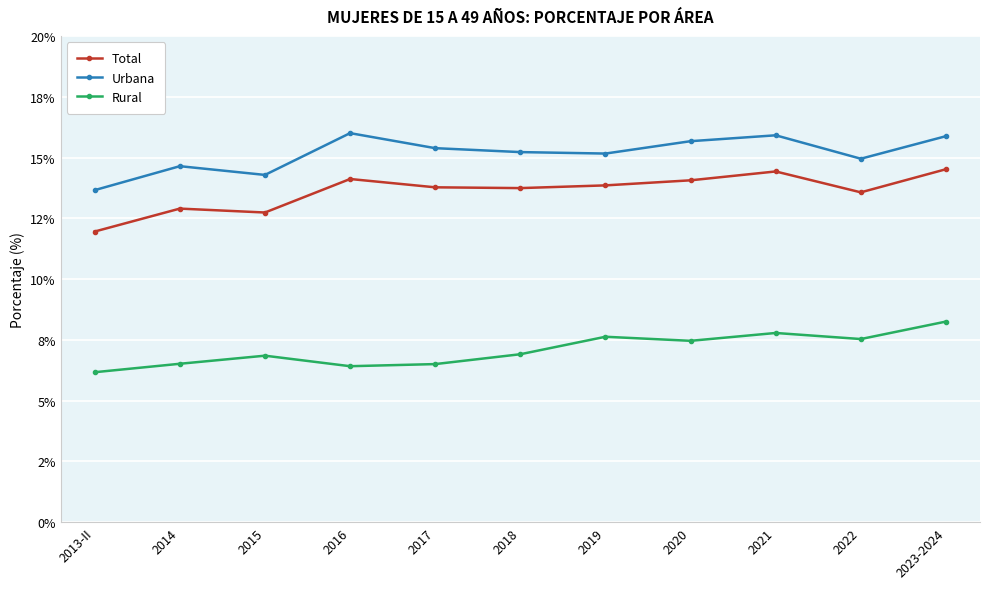

What is the difference between the maximum and minimum values in the Rural series?

2.1